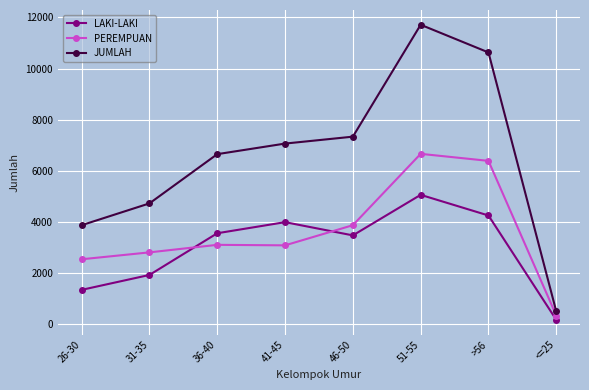

Which series has the largest range (max minus min)?

JUMLAH